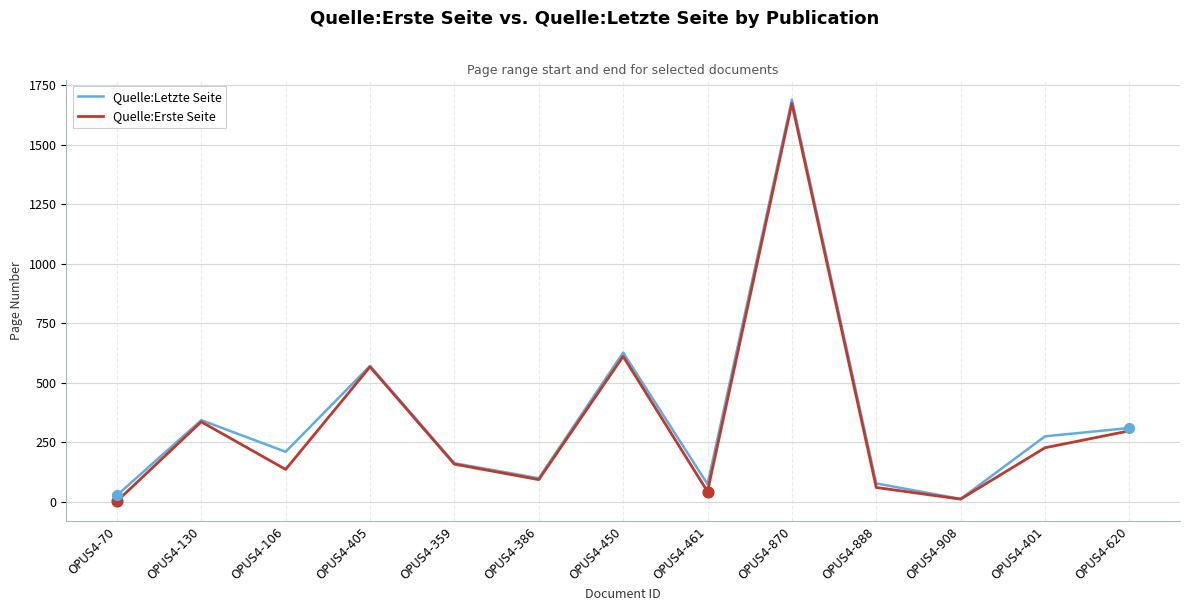

Is the value of Quelle:Letzte Seite at OPUS4-908 greater than the value of Quelle:Erste Seite at OPUS4-359?

No